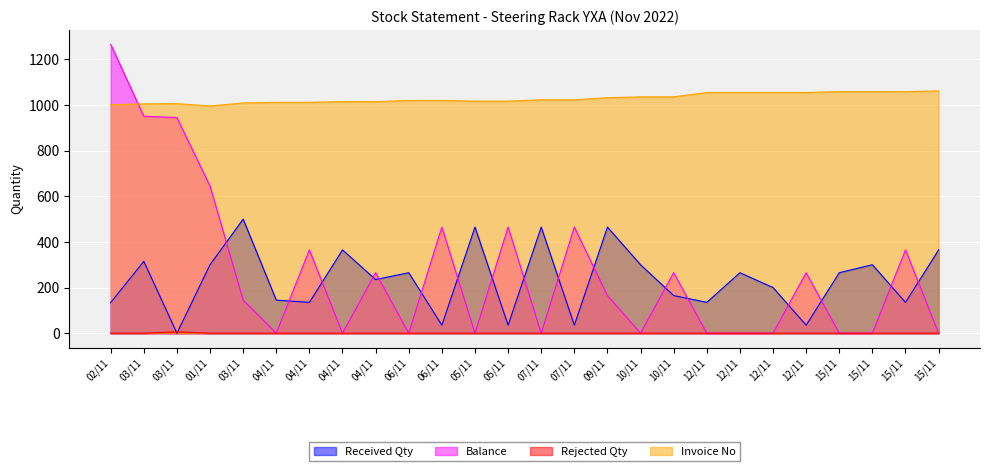

After their last crossing, which series has the higher values: Received Qty or Rejected Qty?

Received Qty